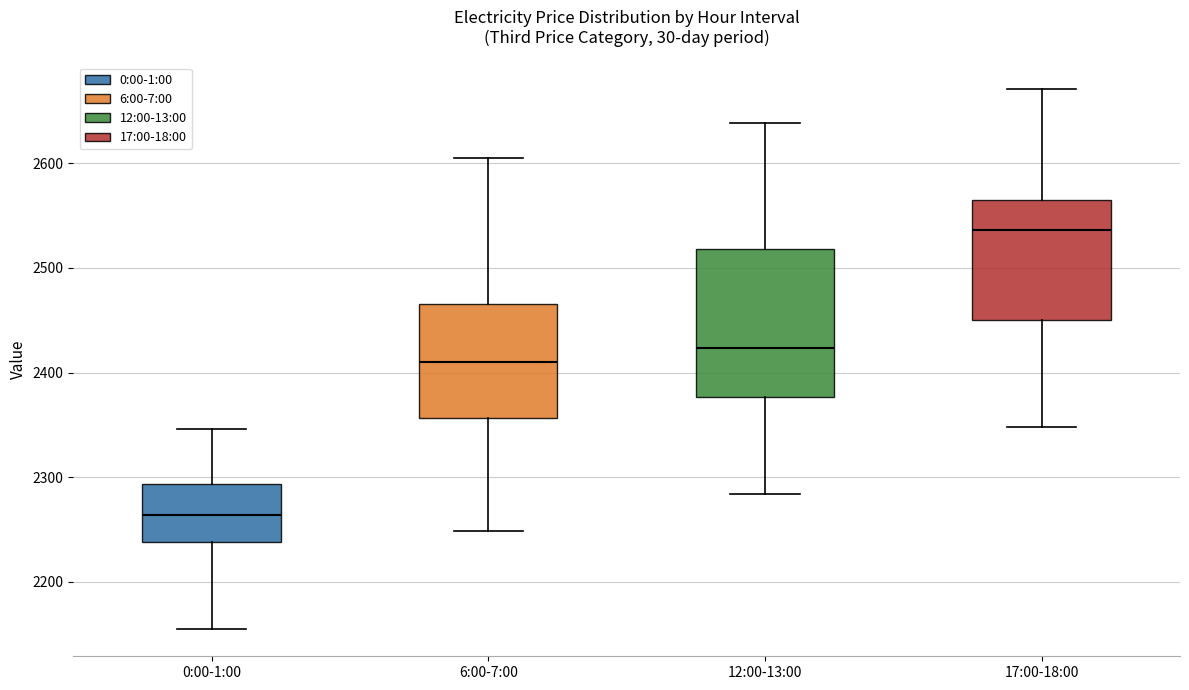

Comparing the boxes themselves (not the whiskers), which one is the tallest?

12:00-13:00